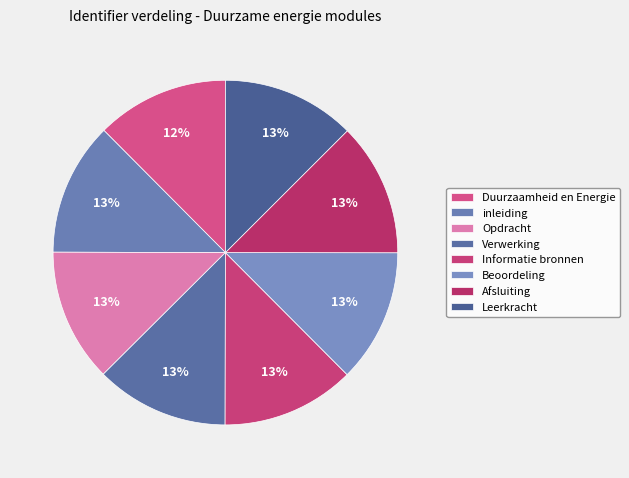

How many slices are in this pie chart?

8